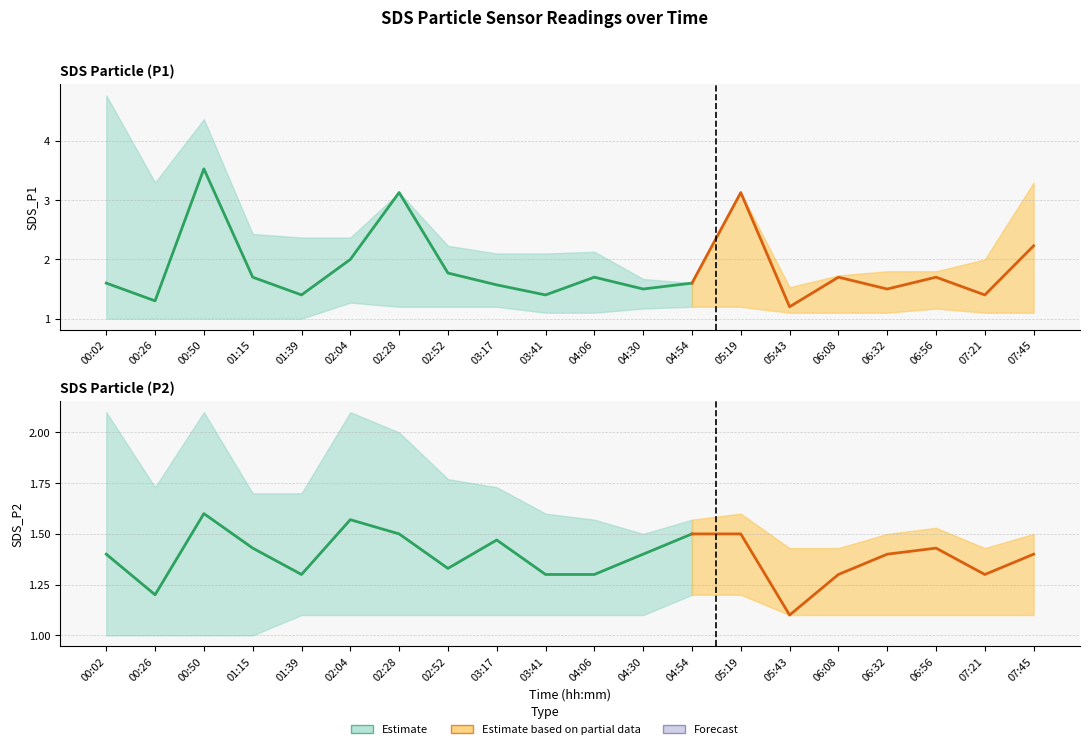

Is this an area chart (filled region under the line)?

No